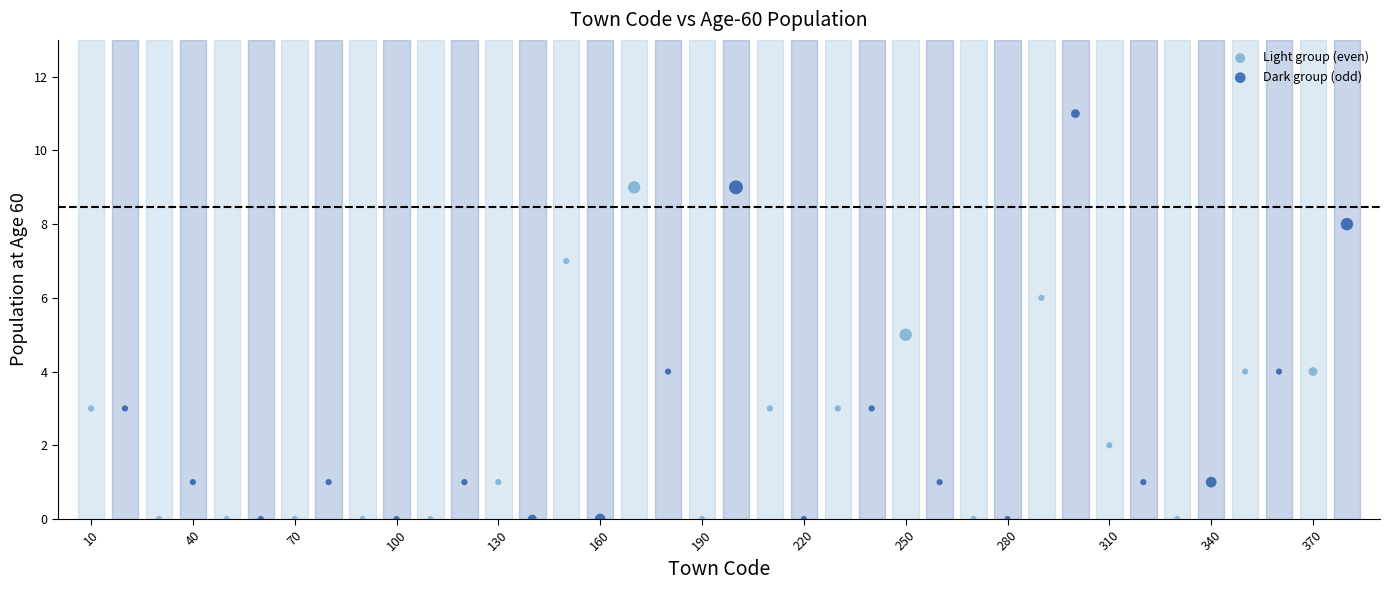

Which series has the widest spread of Y values?

Dark group (odd)